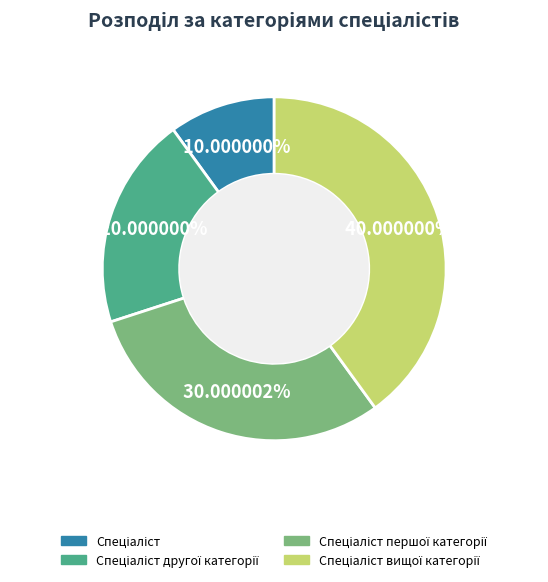

Does any single category account for the majority?

No